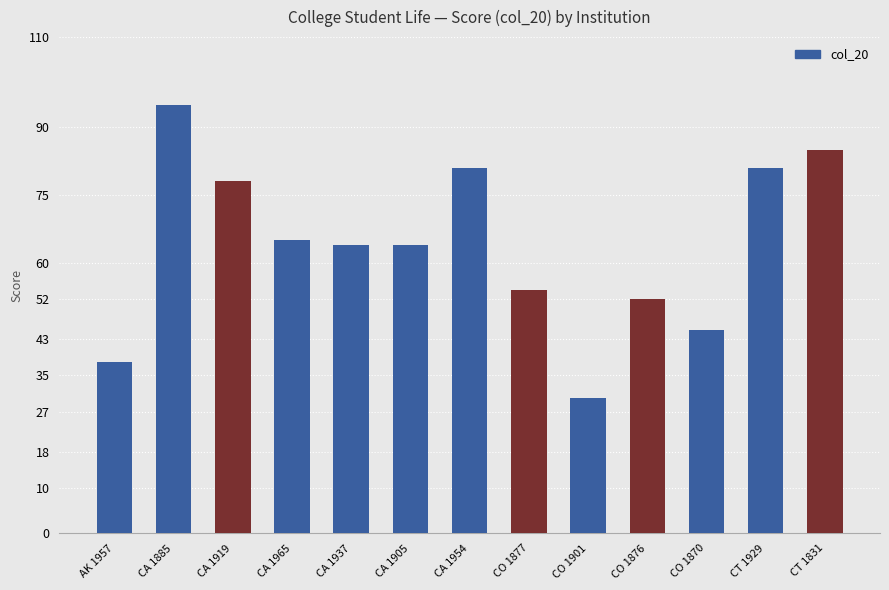

Reading left to right, transcribe all the data shown in this chart.

38	95	78	65	64	64	81	54	30	52	45	81	85